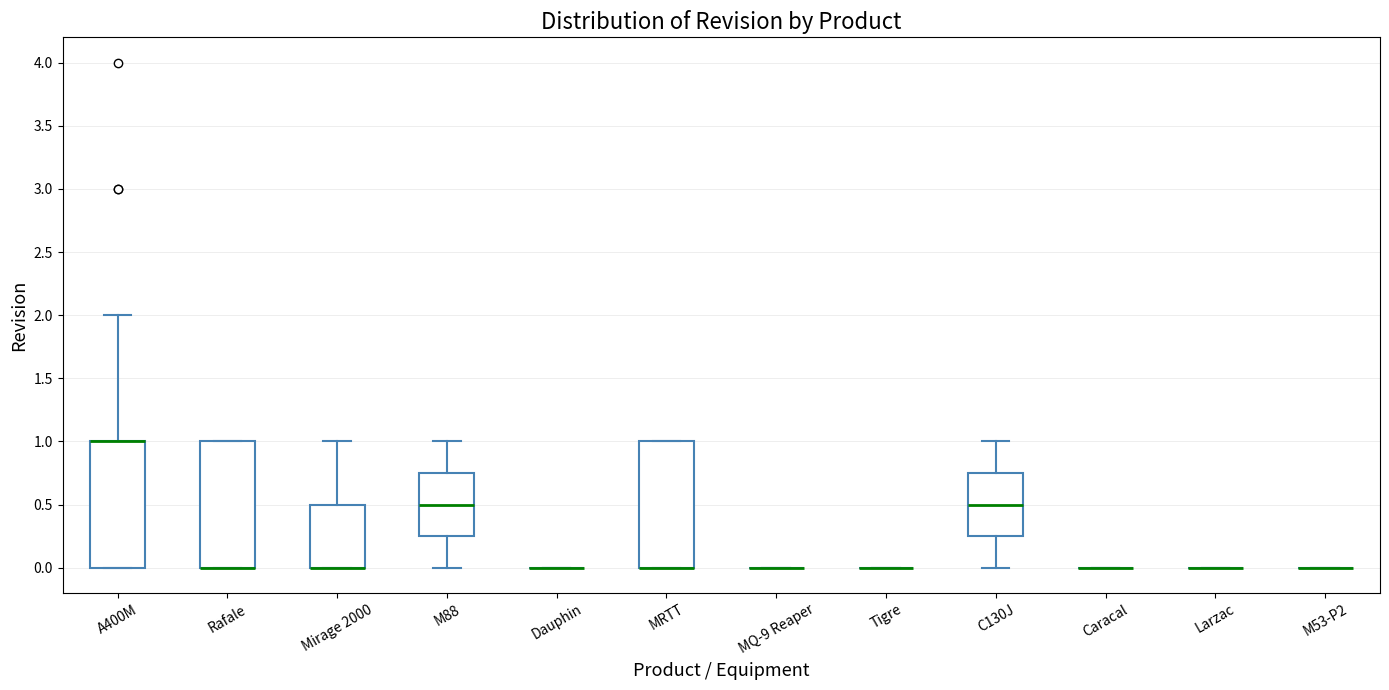

Where is the upper edge of the box for M88 on the y-axis? The values are not printed on the chart, so give them approximately, as read against the axis.

0.75